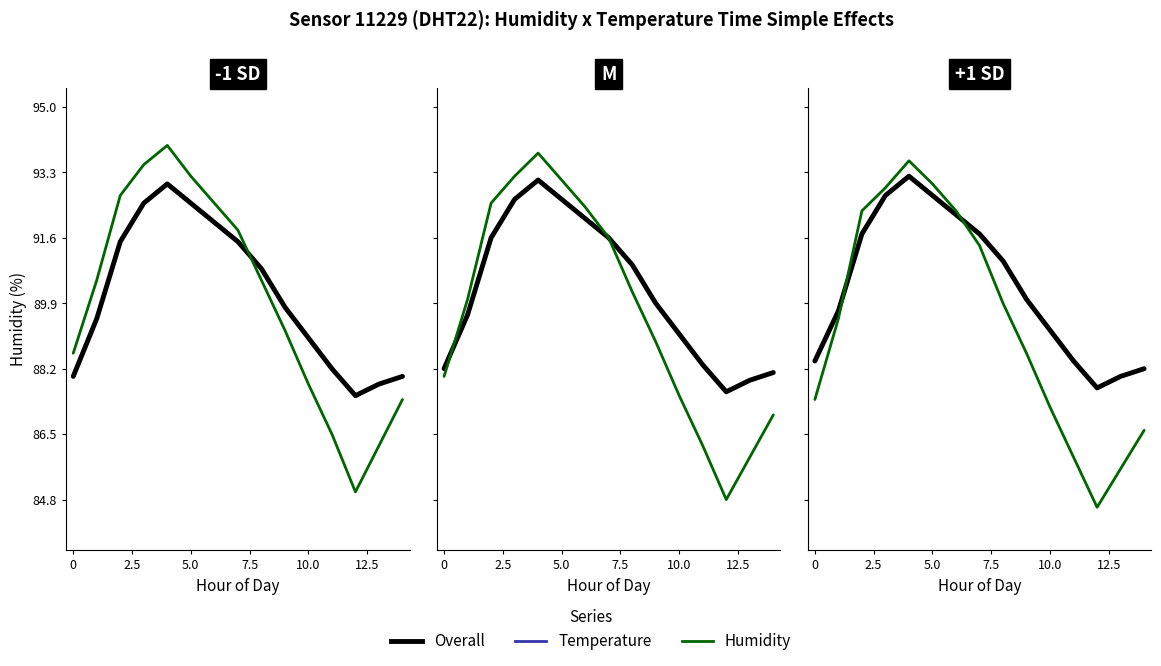

What position from the right is 0?

15